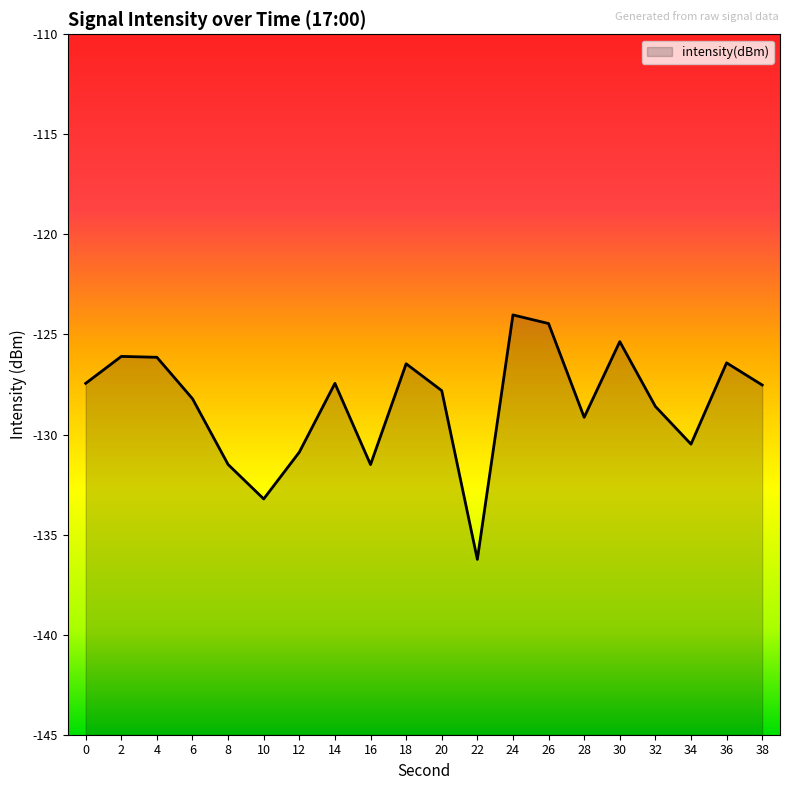

True or false: the data shows -71.3 at 22.

False